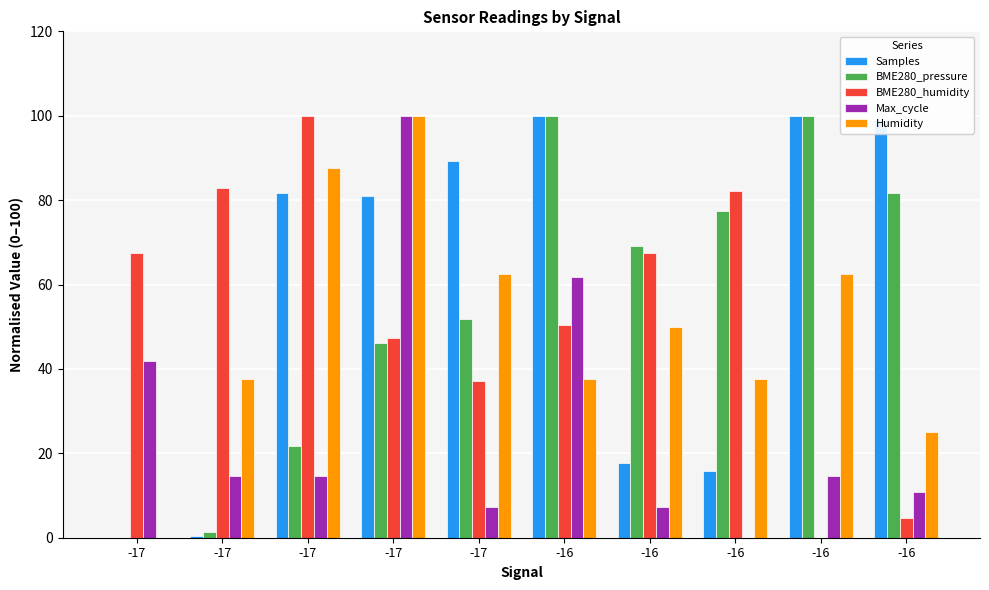

What is the sum of the Max_cycle values at -17 and -16?

52.7